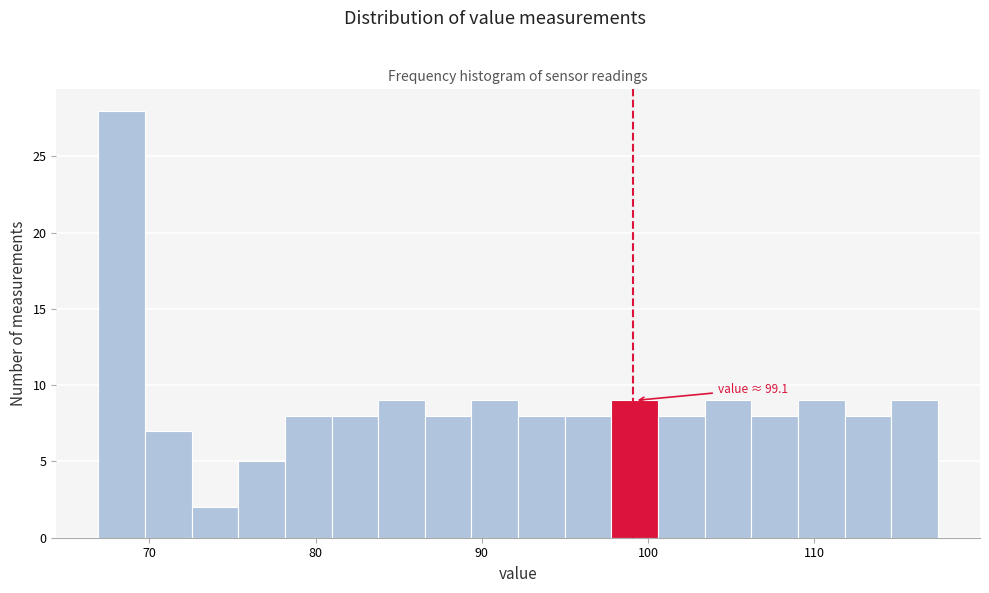

Read against the x-axis, roughly where is the centre of the tallest bar?

68